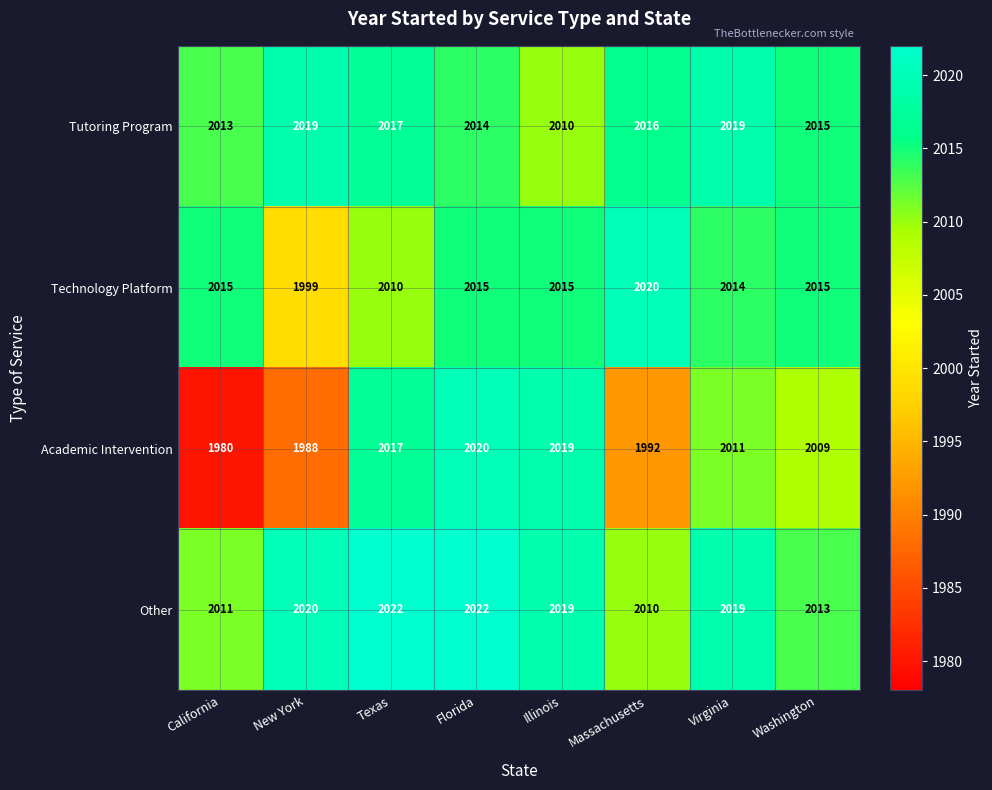

How many data points in Other are less than 2019?

3